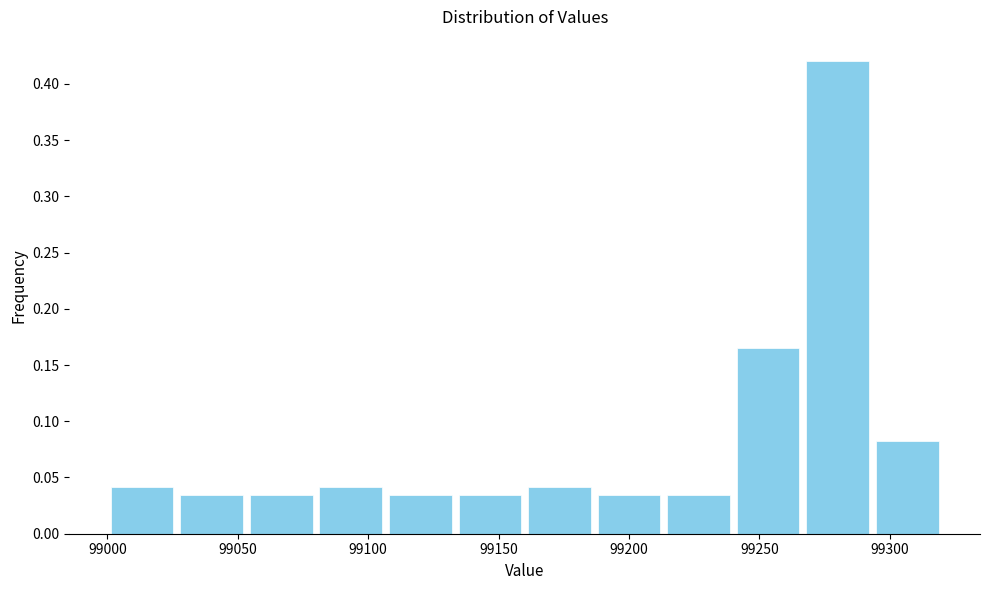

Which range on the x-axis has the tallest bar?

99265 to 99295